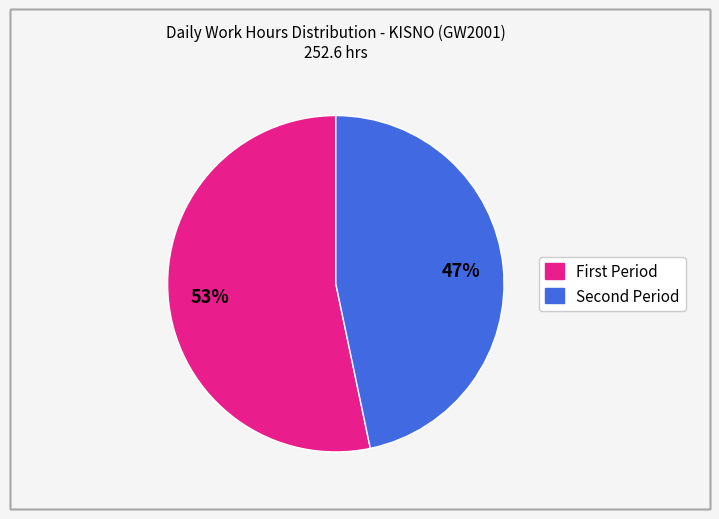

Count the number of slices in the pie.

2